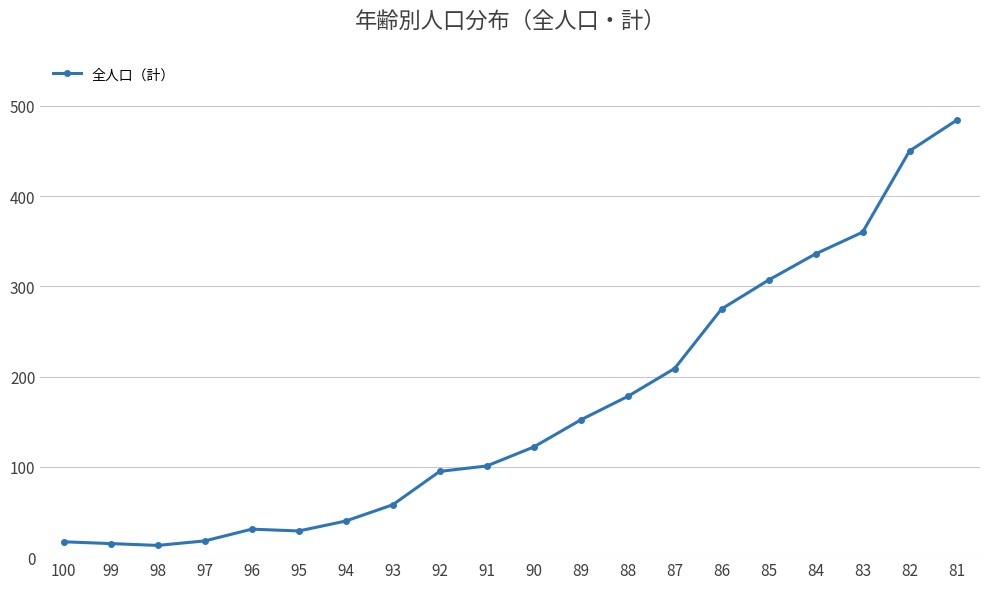

The chart shows a value of 209 at 87. True or false?

True